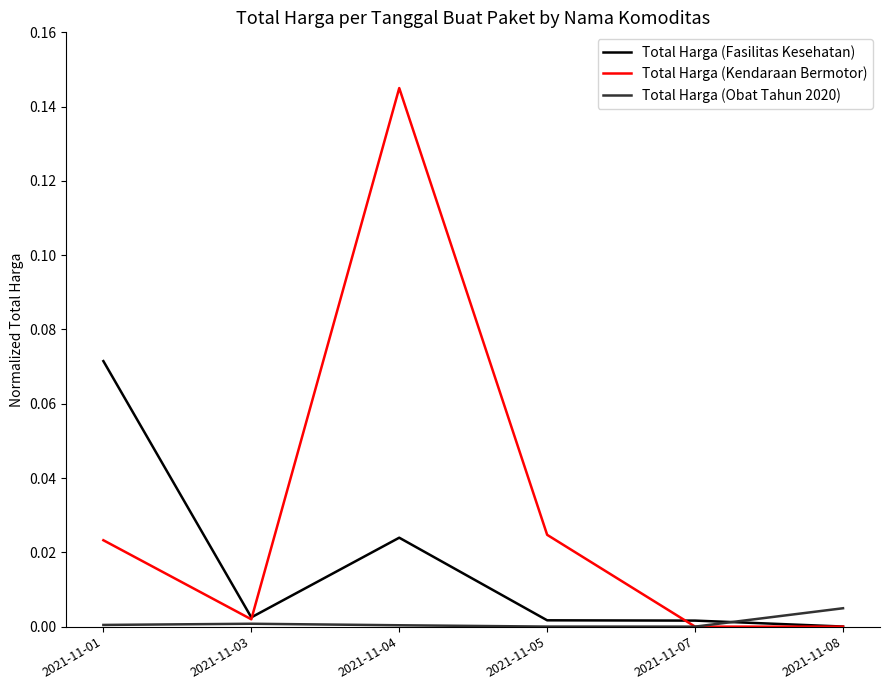

At which category is the sum across all series the highest?

2021-11-04